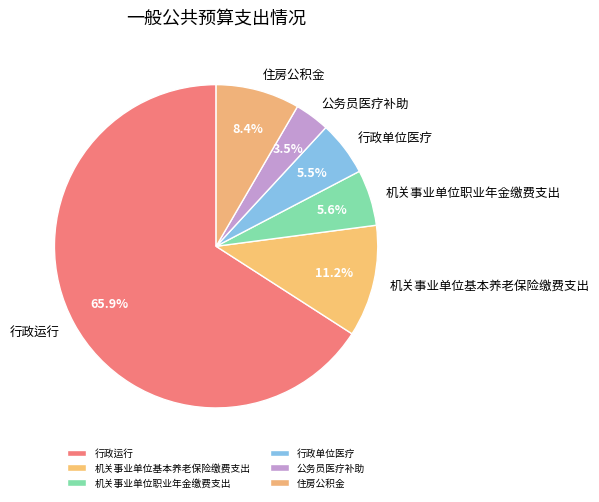

What is the largest slice in the pie chart?

行政运行